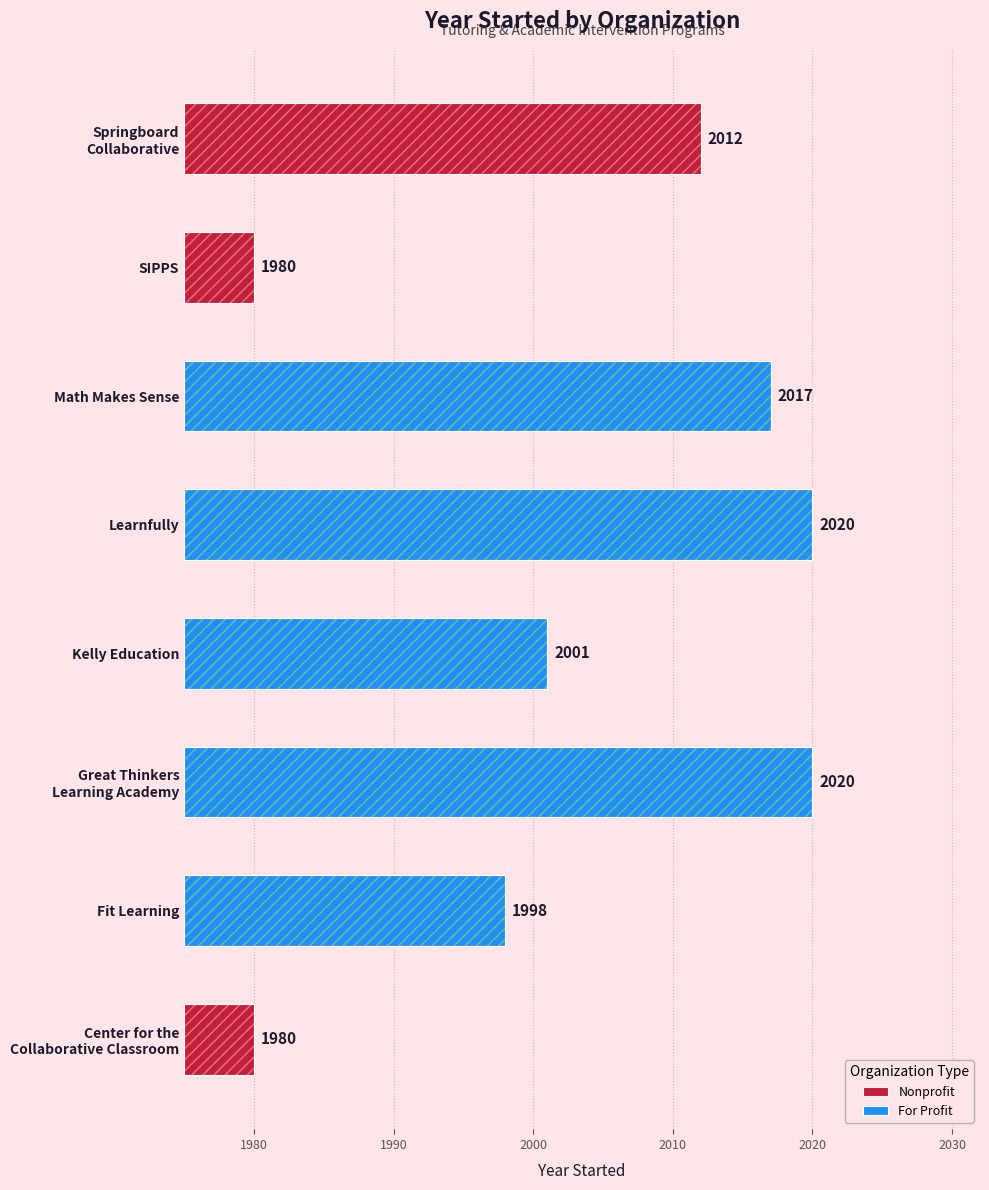

Which has a higher value, Center for the
Collaborative Classroom or Springboard
Collaborative?

Springboard
Collaborative